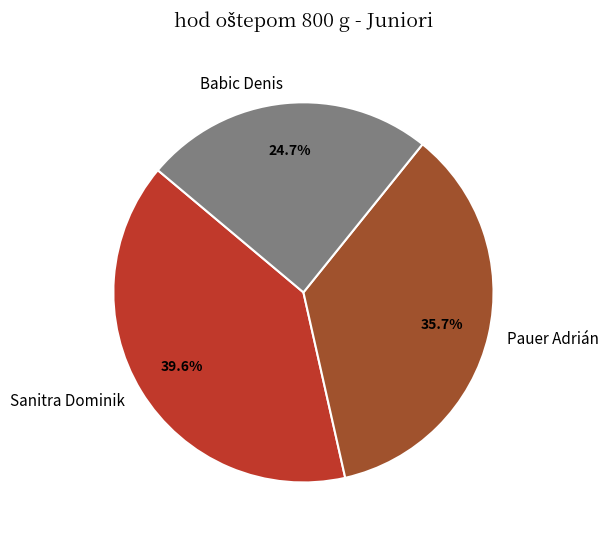

Which has a higher value, Babic Denis or Sanitra Dominik?

Sanitra Dominik